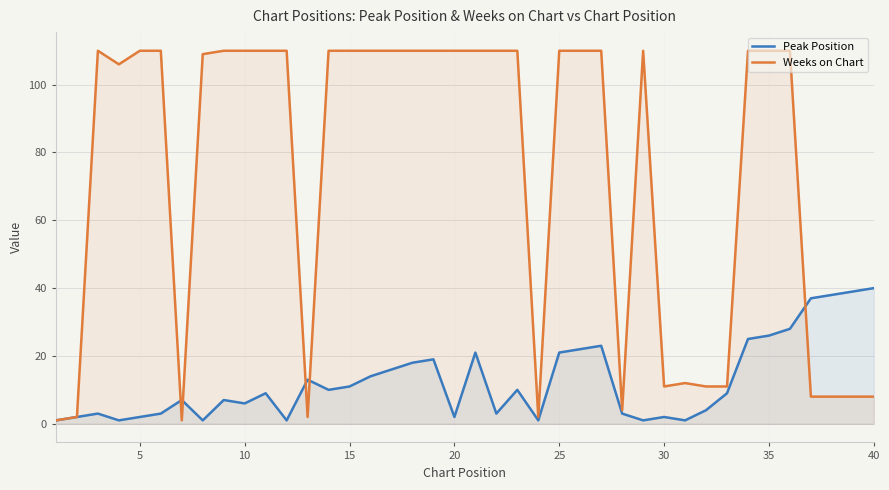

What is the maximum value for Weeks on Chart?

110